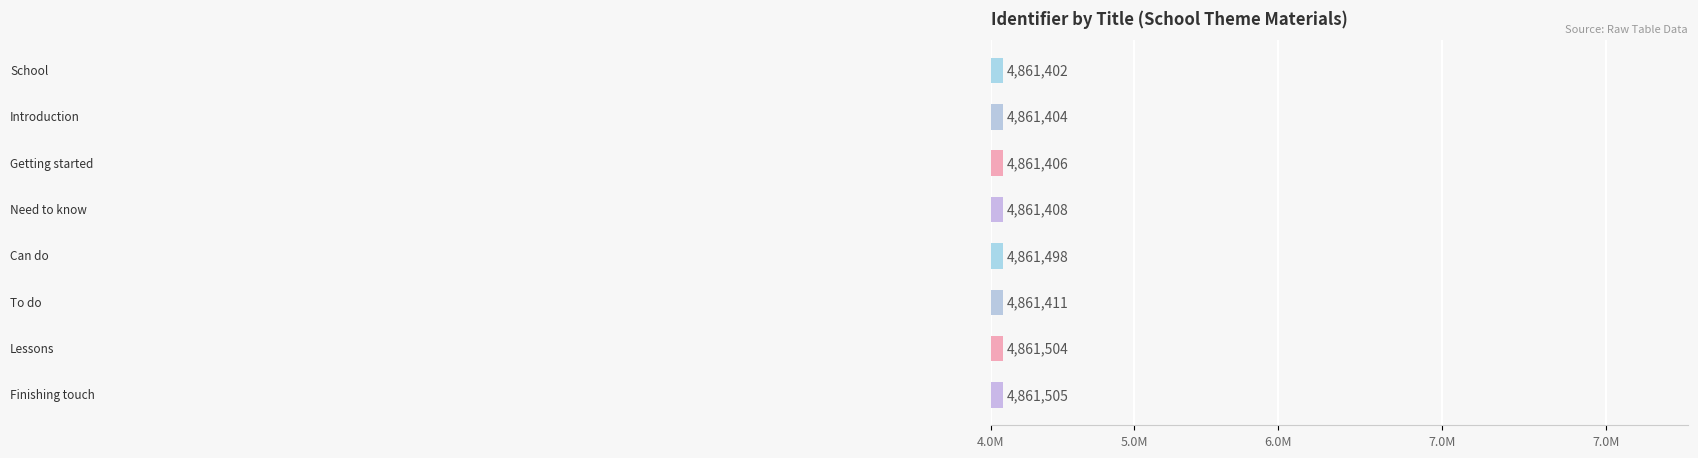

Are the bars grouped side by side (vs. stacked)?

No